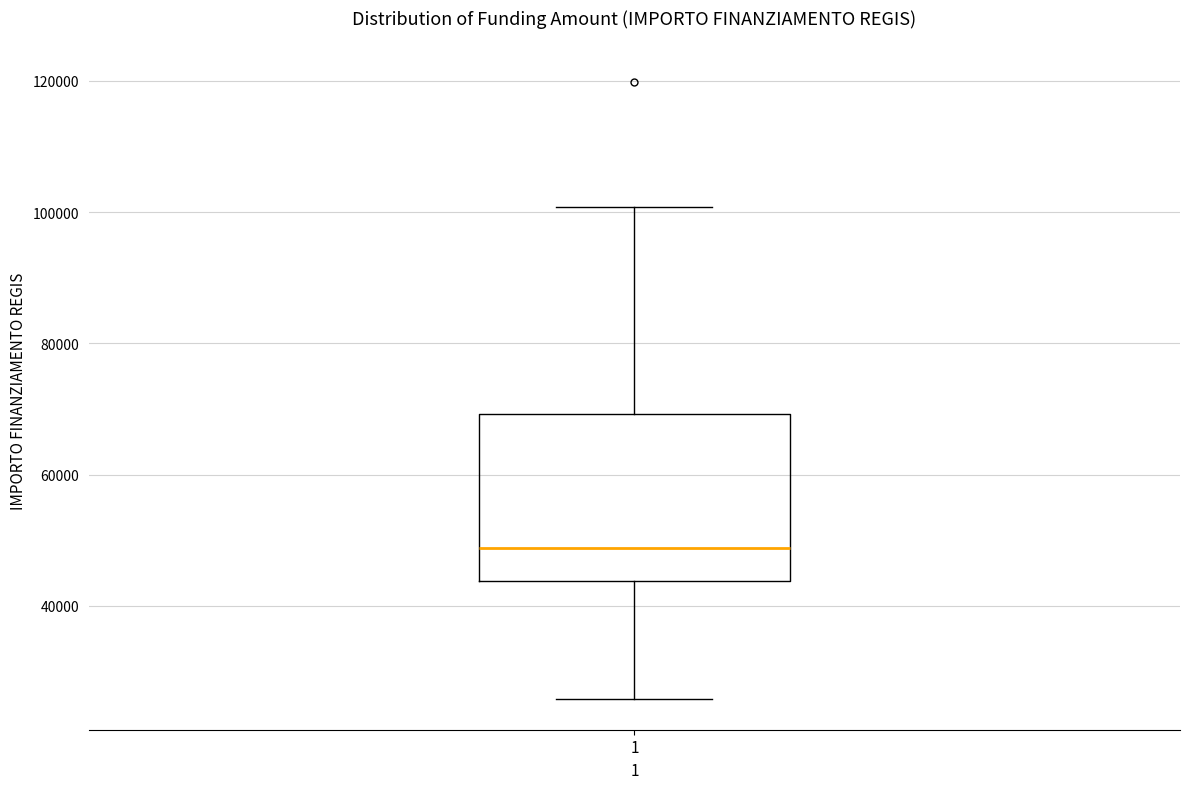

Where does the lower whisker of the box at x = 1 end on the y-axis? The values are not printed on the chart, so give them approximately, as read against the axis.

26000